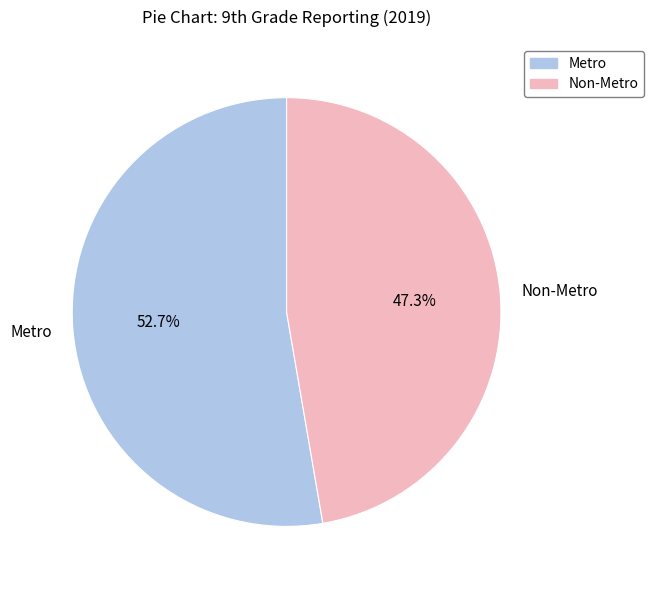

To the nearest percent, what portion does Metro represent?

53%